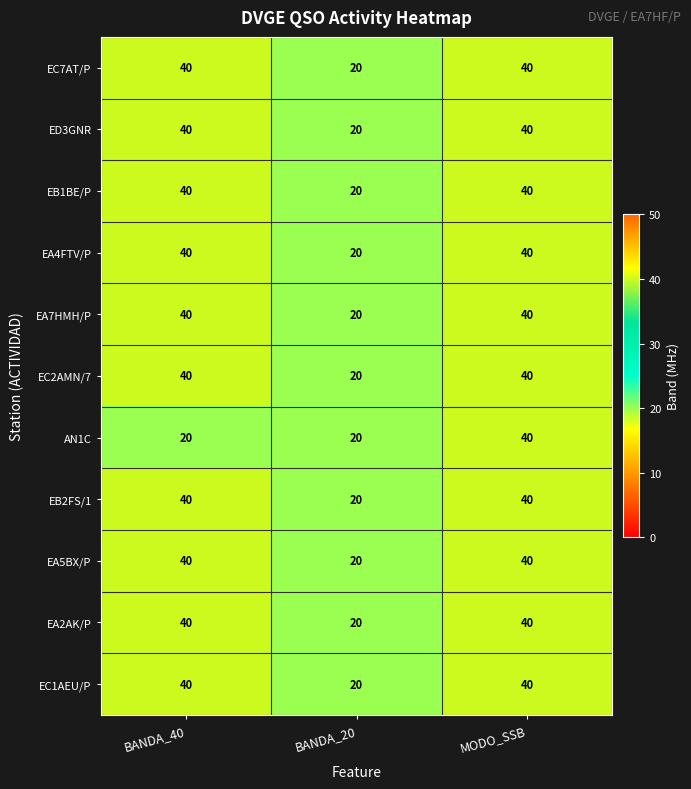

How many data points does each series have?

3